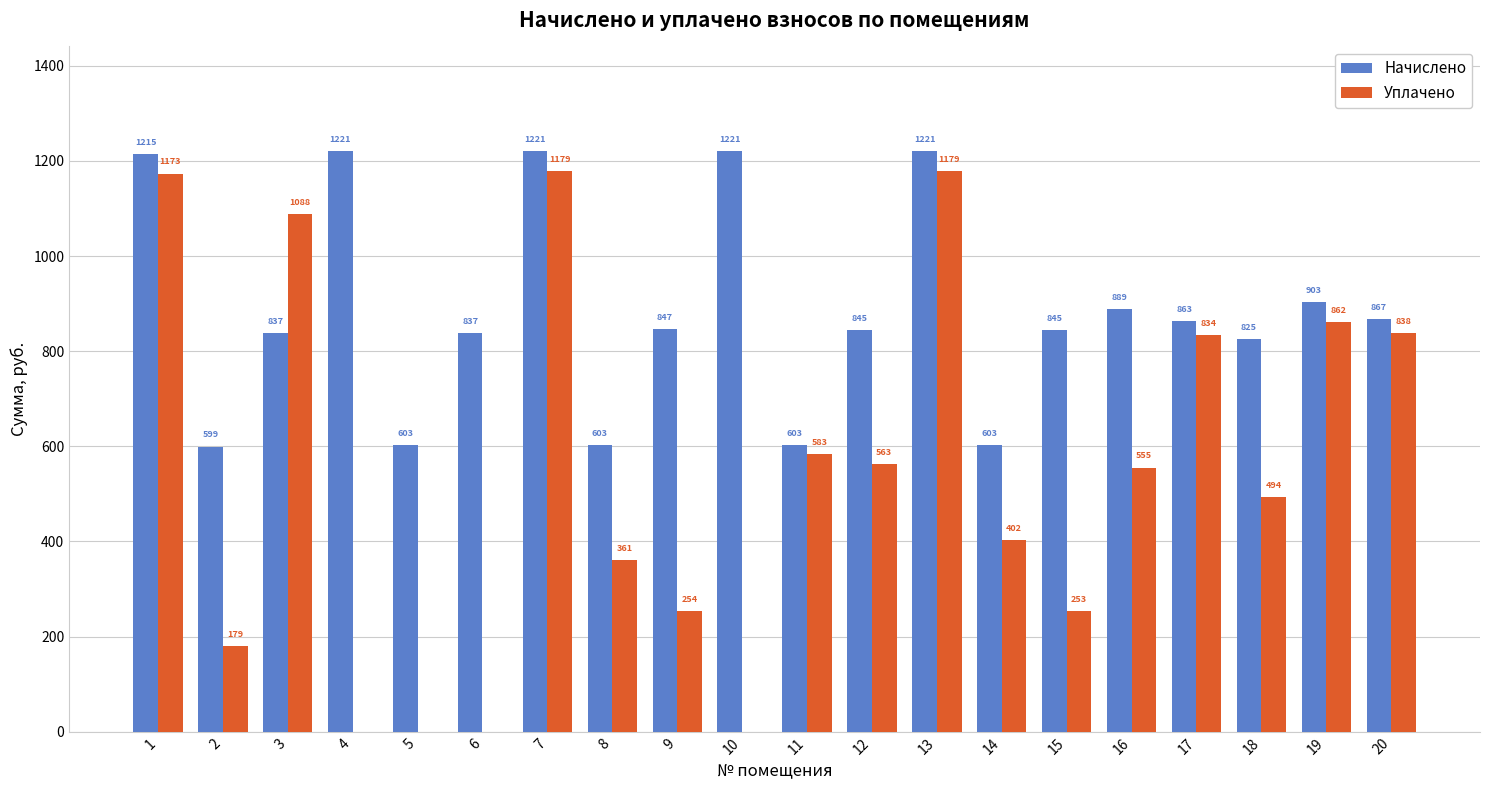

Which series changed the most between 12 and 14?

Начислено